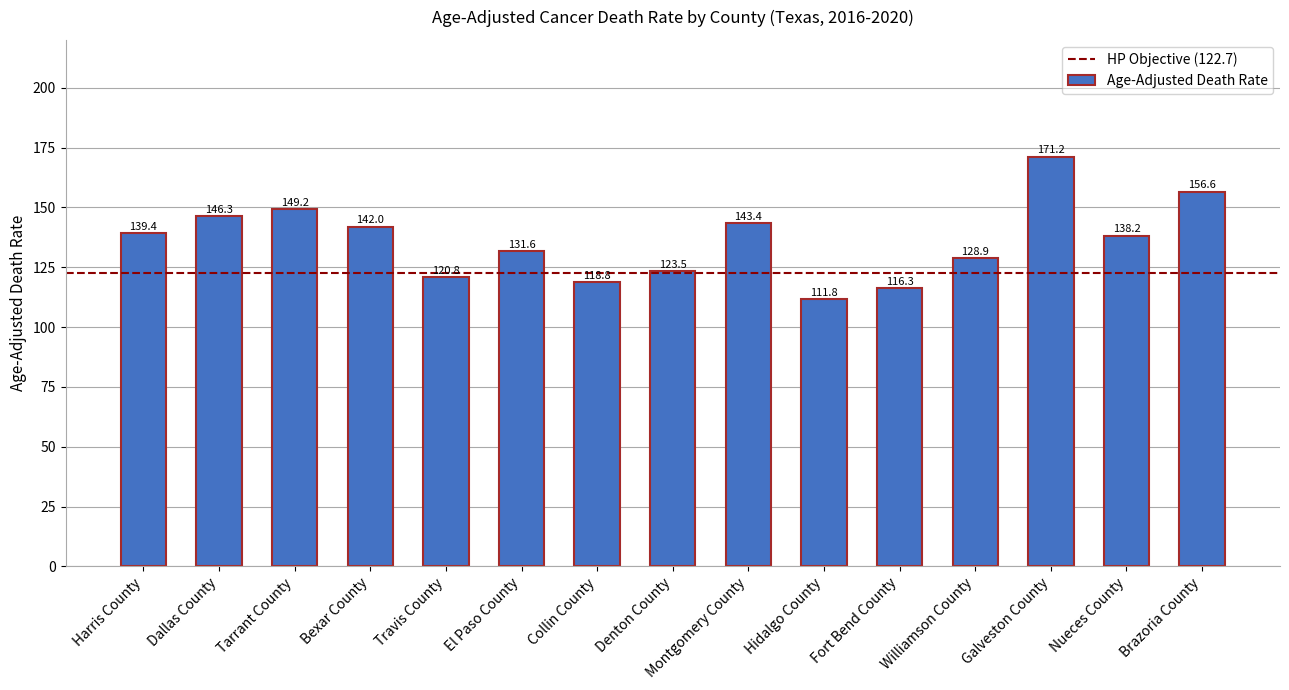

What is the difference between the second highest and minimum values?

44.8